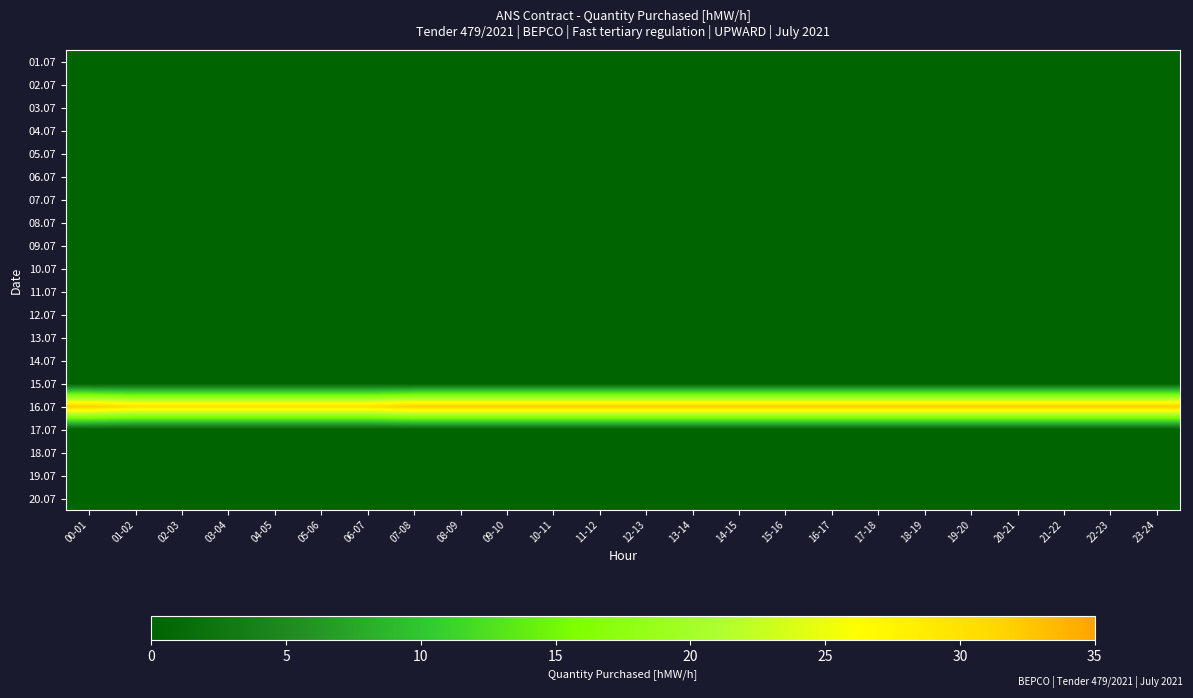

Which series has the largest range (max minus min)?

16.07